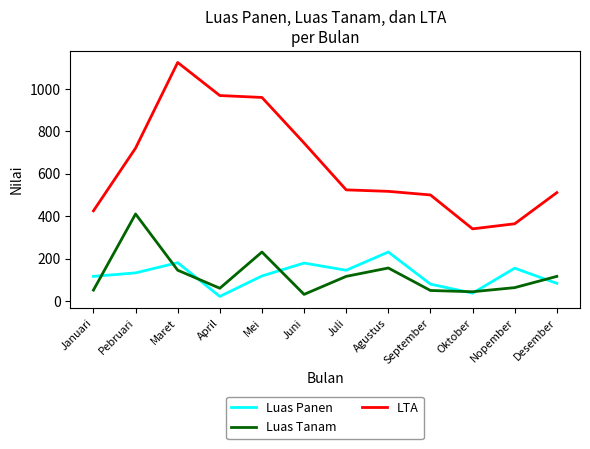

What are all the series names shown in the legend?

Luas Panen, Luas Tanam, LTA